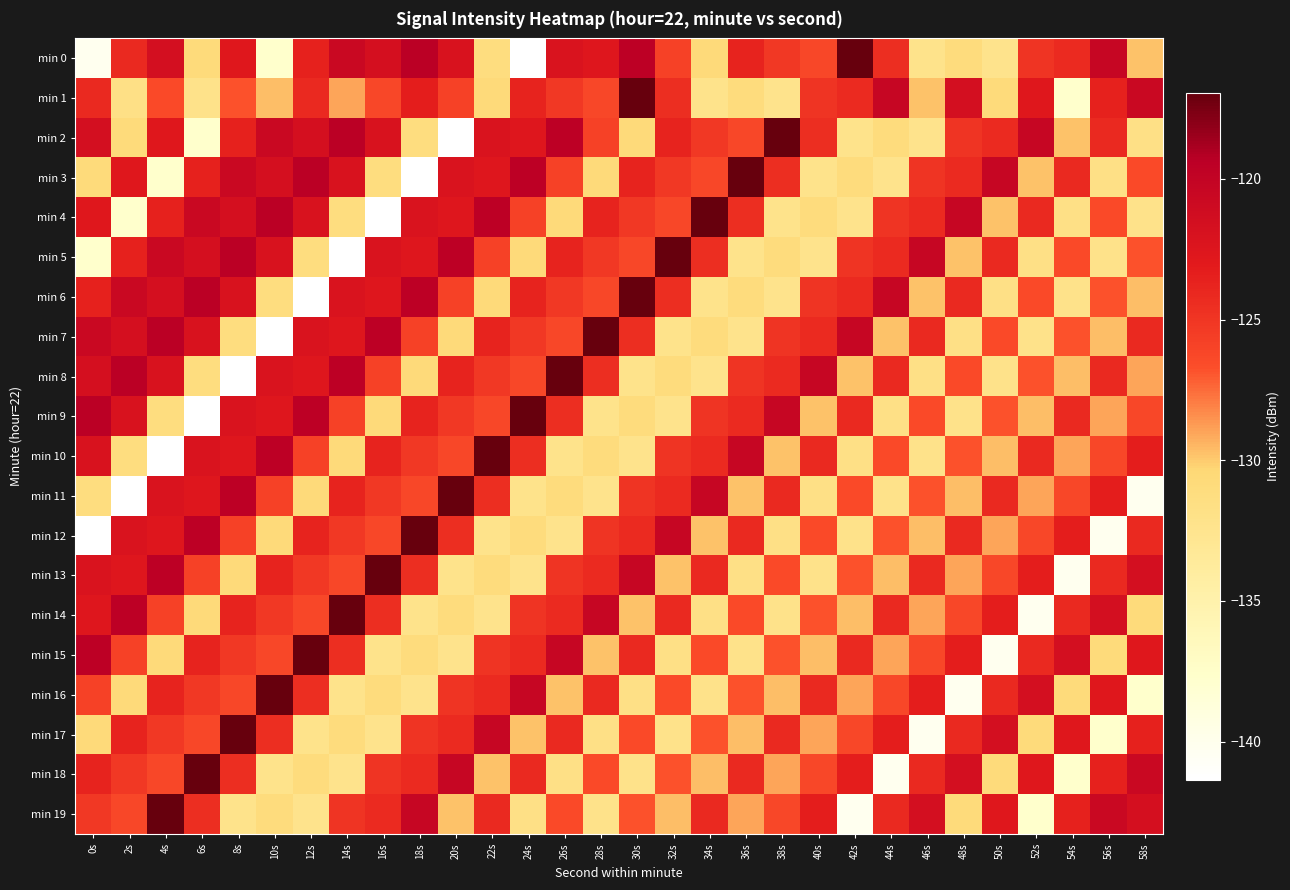

Rank the series by their maximum value, from lowest to highest.

min 0, min 1, min 2, min 3, min 4, min 5, min 6, min 7, min 8, min 9, min 10, min 11, min 12, min 13, min 14, min 15, min 16, min 17, min 18, min 19